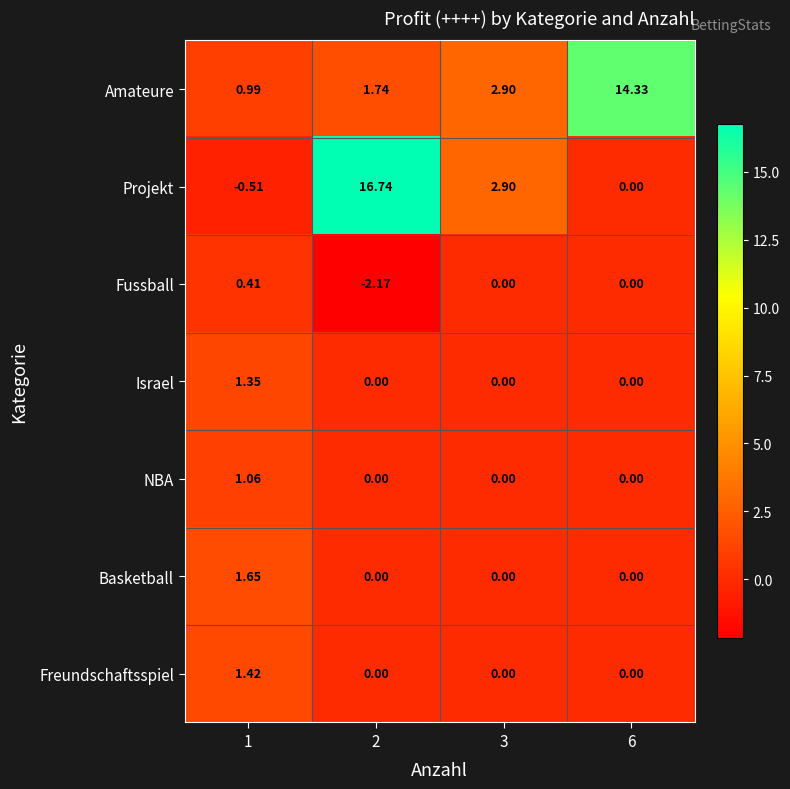

Which series has the largest total across all categories?

Amateure